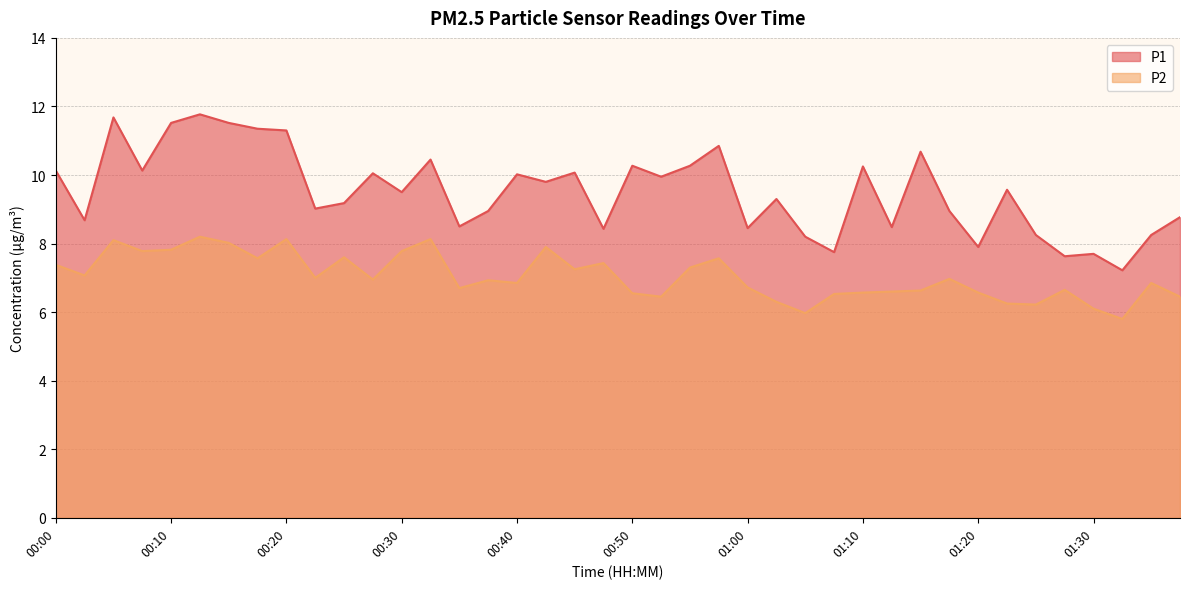

What value does the P1 series have at 00:25?

9.2